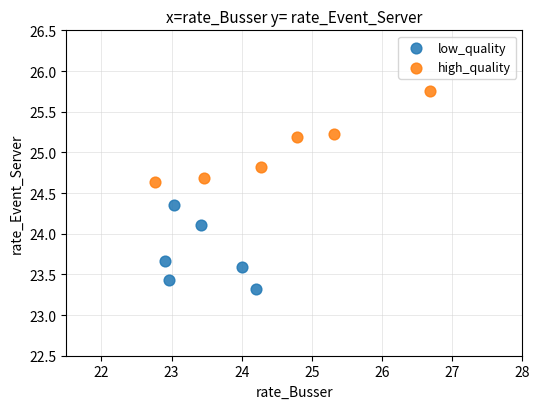

Which series contains the highest Y value?

high_quality